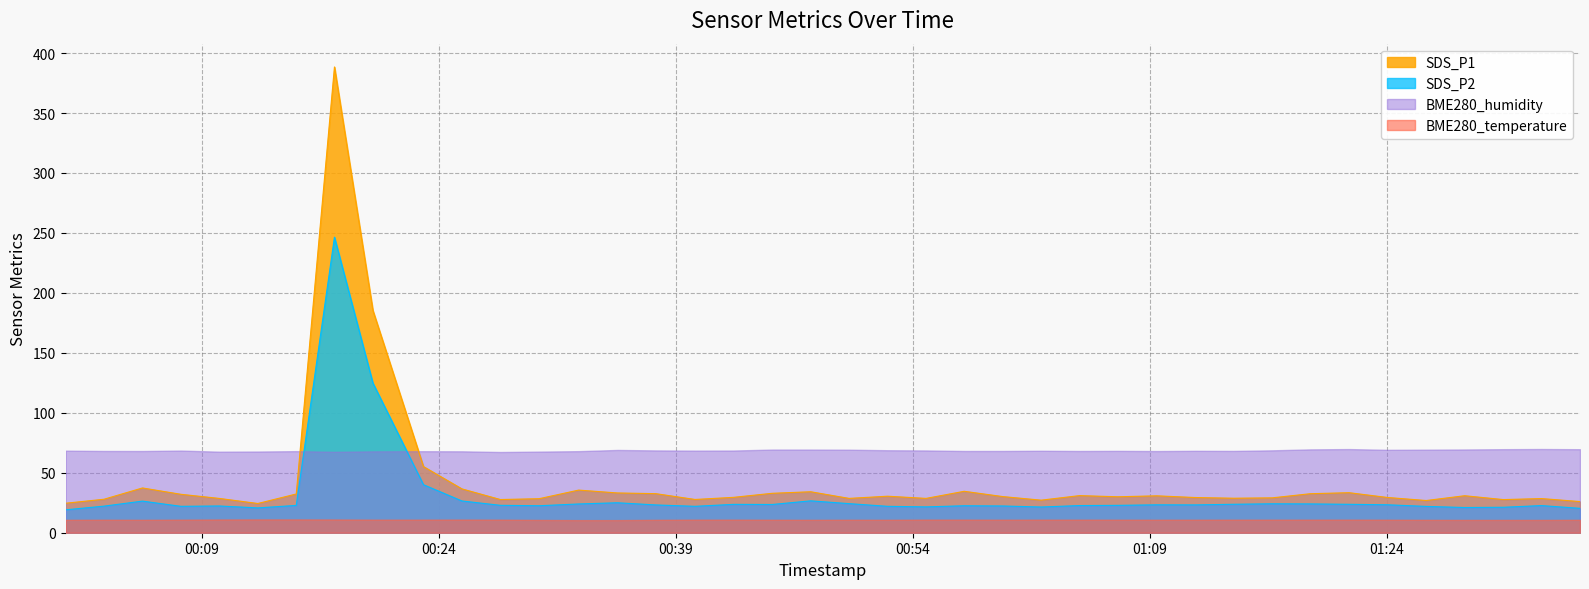

Does the chart have visible grid lines?

Yes